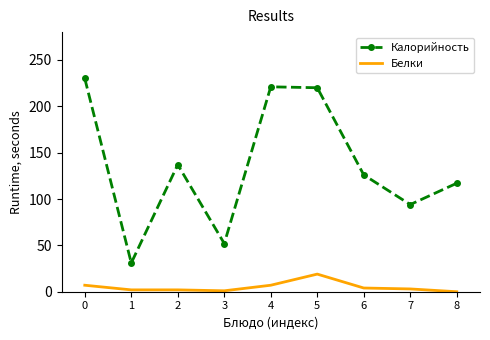

What is the approximate value of Белки at 5, to the nearest 10?

20